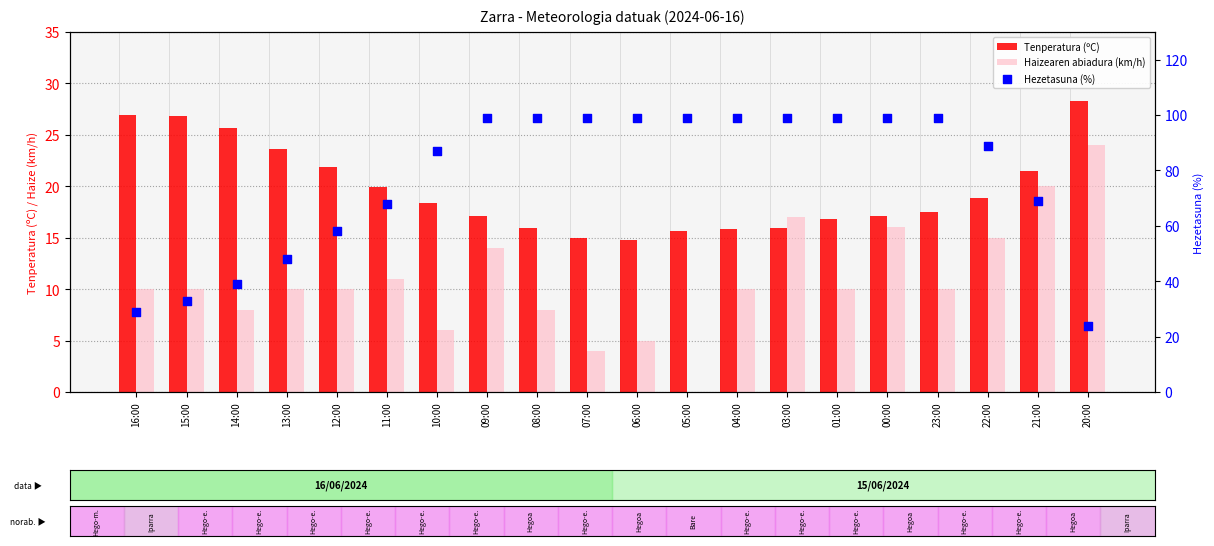

What are all the series names shown in the legend?

Tenperatura (ºC), Haizearen abiadura (km/h), Hezetasuna (%)